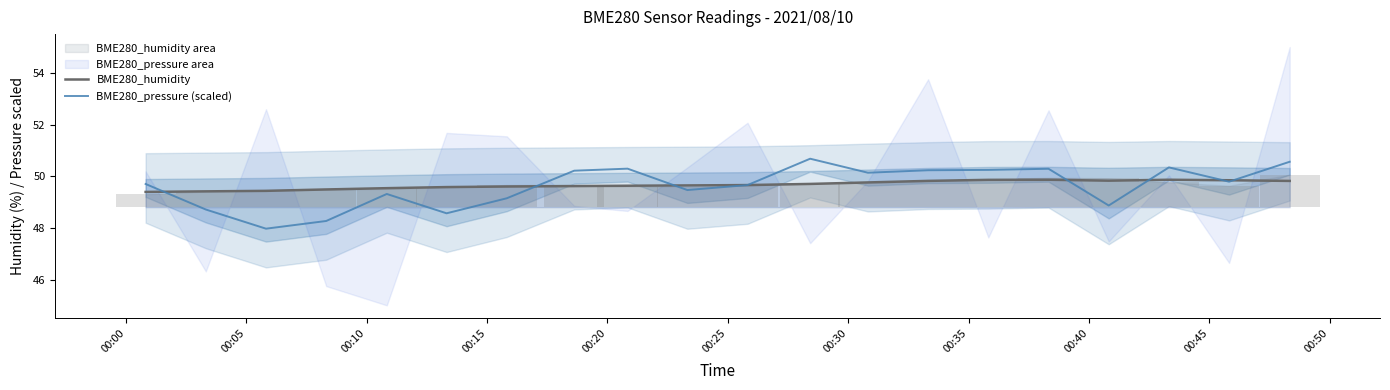

What is the maximum value shown in the chart?

50.7